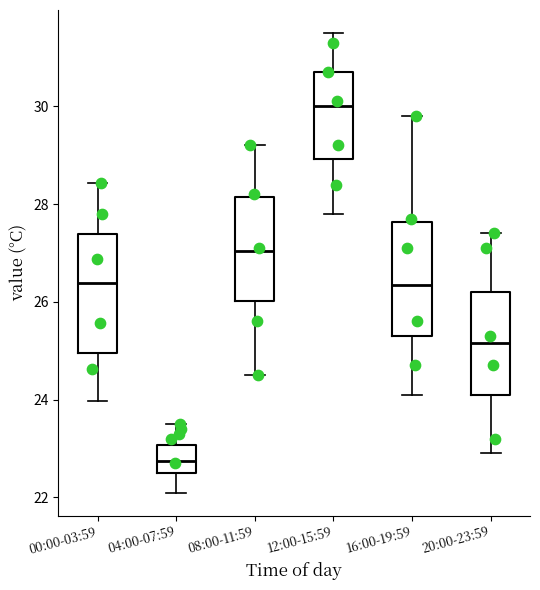

Reading left to right, transcribe this box plot: for each box, give where its median line is, the range the box spans, and where its two whiskers end, as read against the y-axis. The values are not printed on the chart, so give them approximately, as read against the axis.

00:00-03:59: median 26.4, box 25.0 to 27.4, whiskers 24.0 to 28.4
04:00-07:59: median 22.8, box 22.6 to 23.0, whiskers 22.2 to 23.6
08:00-11:59: median 27.0, box 26.0 to 28.2, whiskers 24.6 to 29.2
12:00-15:59: median 30.0, box 29.0 to 30.8, whiskers 27.8 to 31.6
16:00-19:59: median 26.4, box 25.4 to 27.6, whiskers 24.2 to 29.8
20:00-23:59: median 25.2, box 24.2 to 26.2, whiskers 23.0 to 27.4